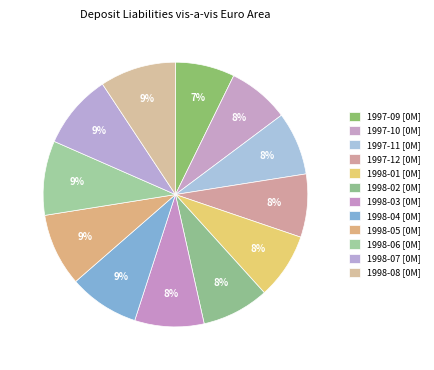

Does 1998-05 represent more than half of the total?

No